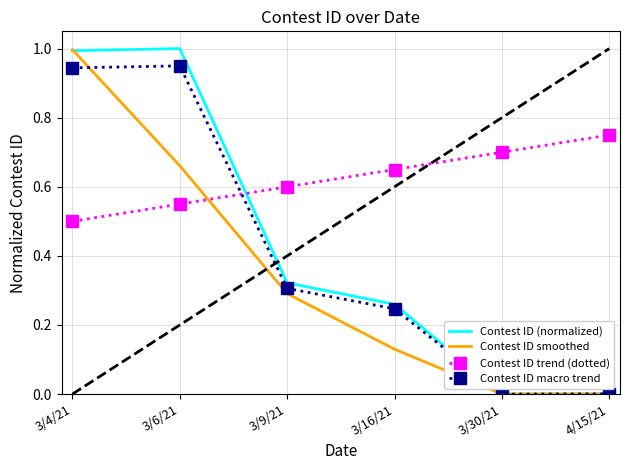

The Contest ID trend (dotted) series shows 0.6 at 3/9/21. True or false?

True